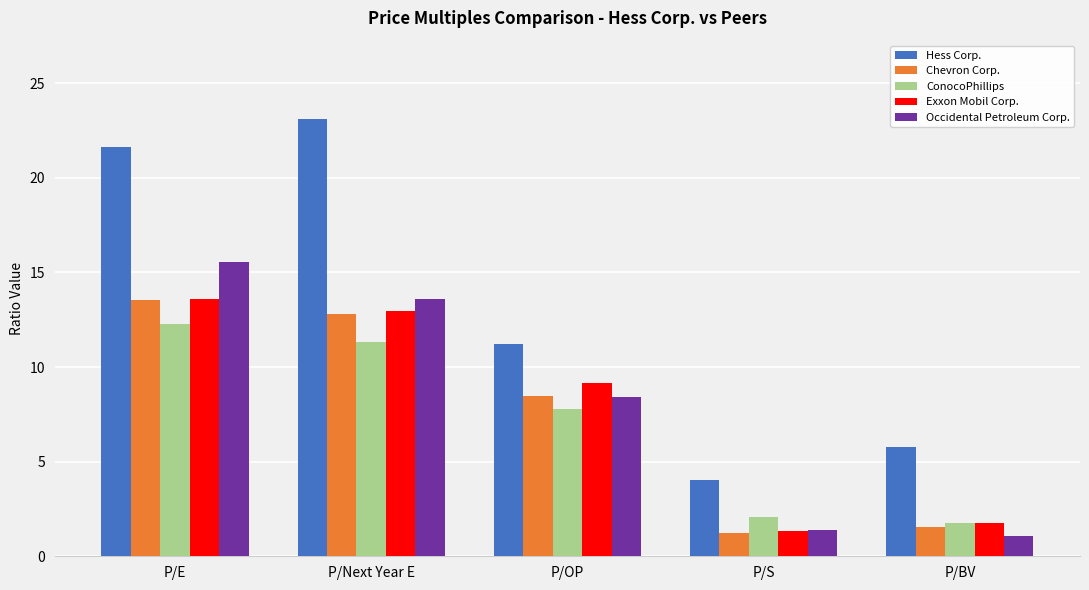

What position from the left is P/OP?

3